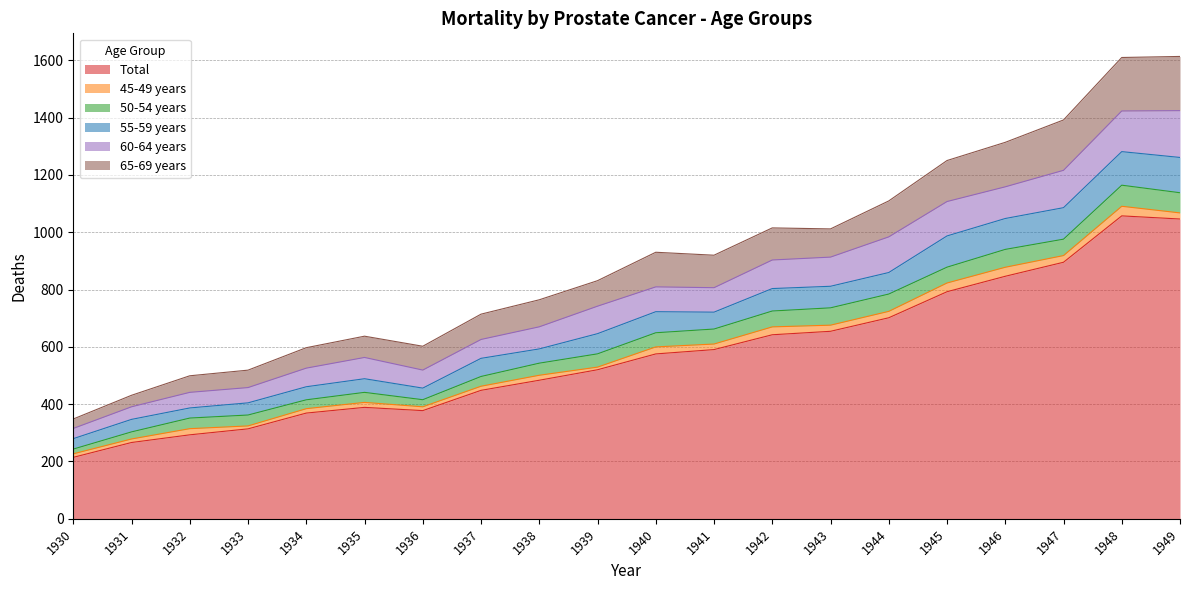

True or false: 55-59 years has more than 2 points higher than both neighbors.

True